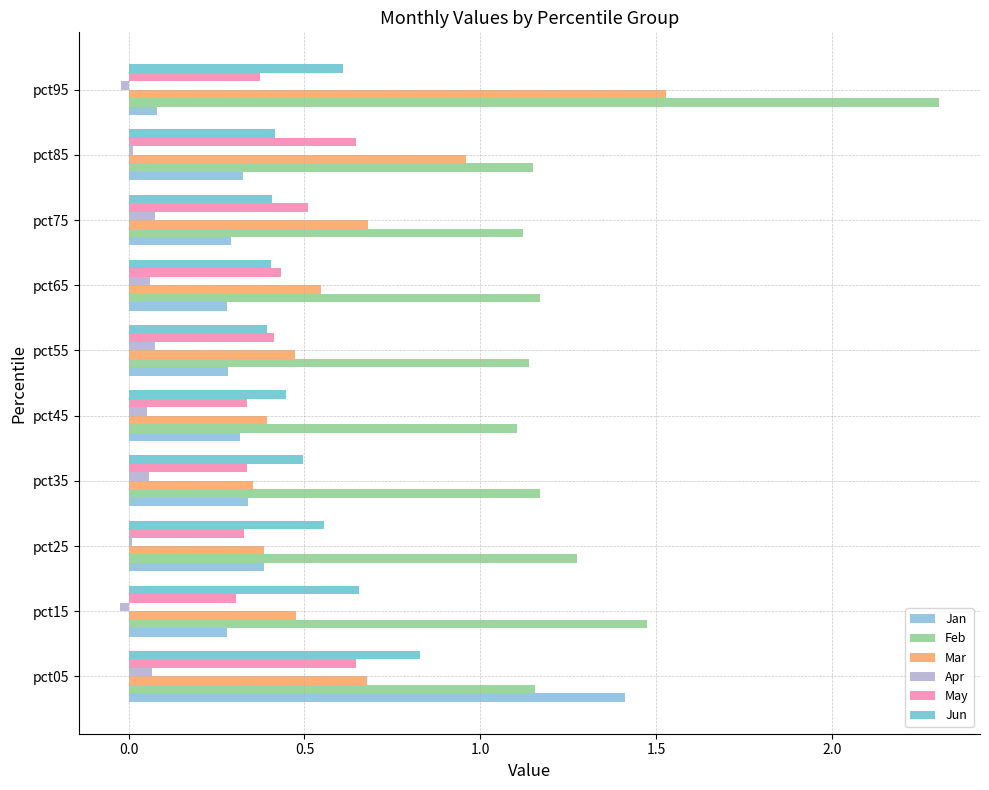

Between pct15 and pct45, which series saw the biggest shift?

Feb